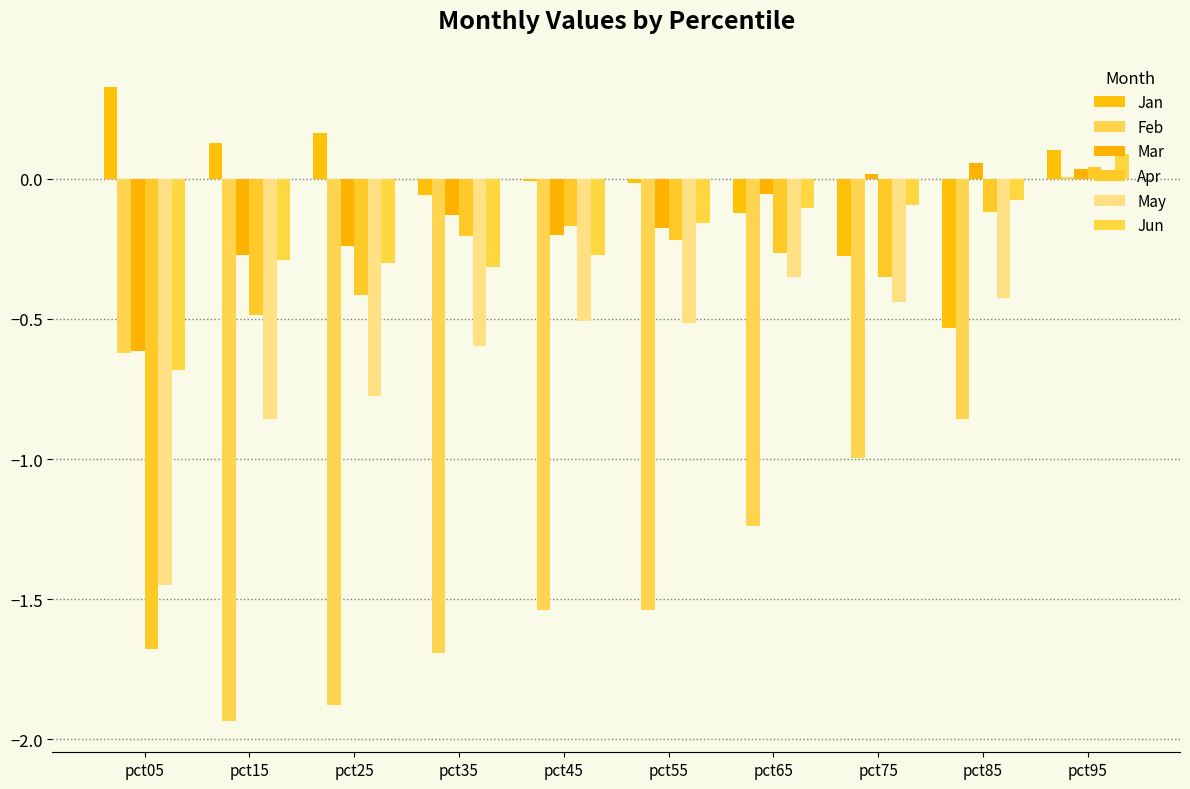

Count the number of data series in this chart.

6